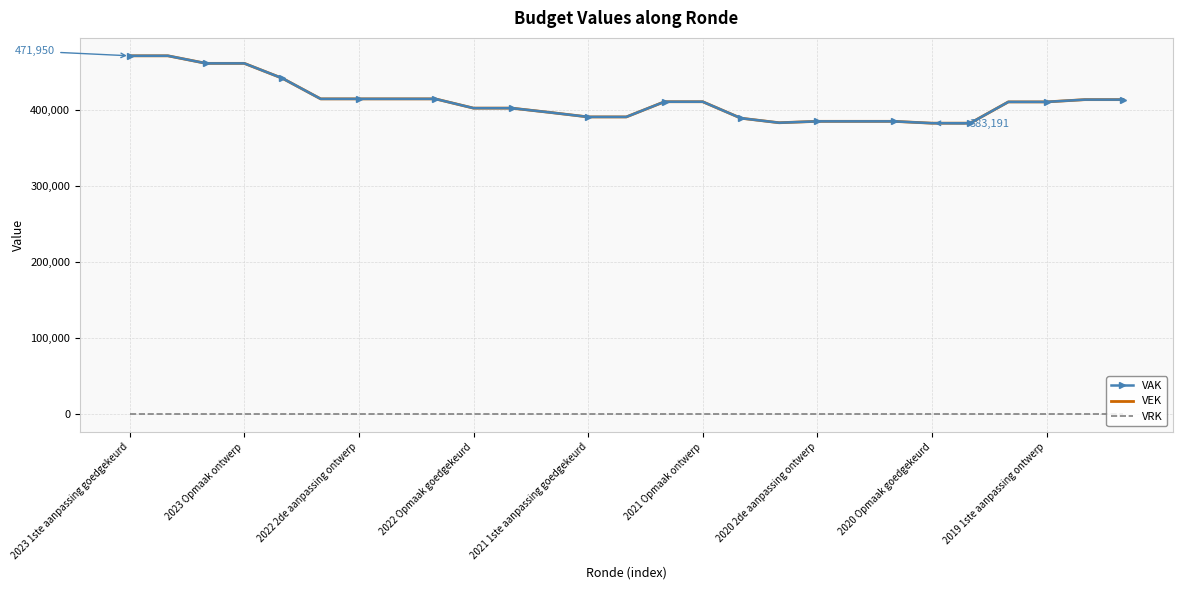

What is the greatest value displayed?

471950